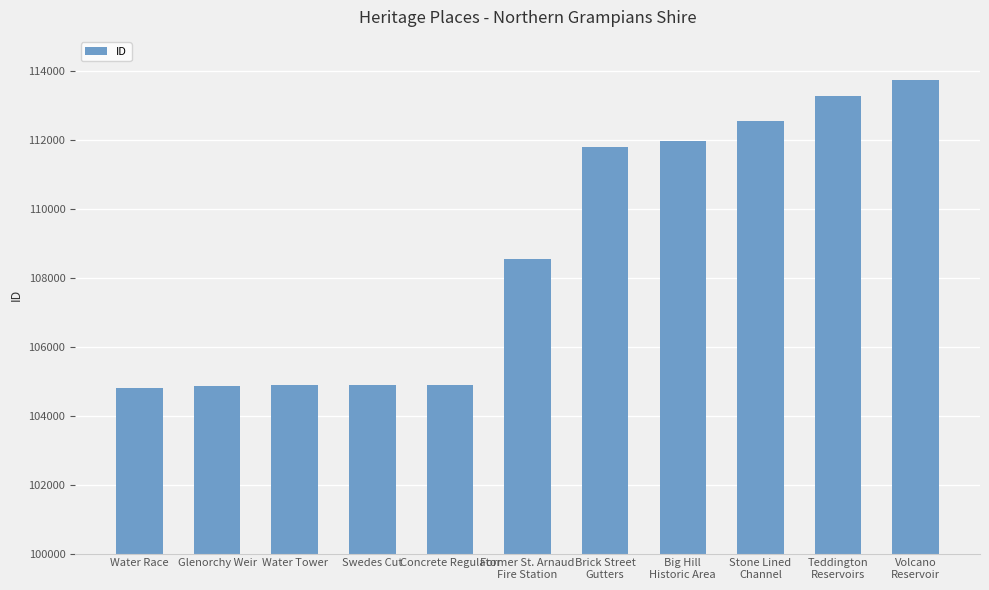

What is the difference between the values at Stone Lined
Channel and Water Tower?

7687